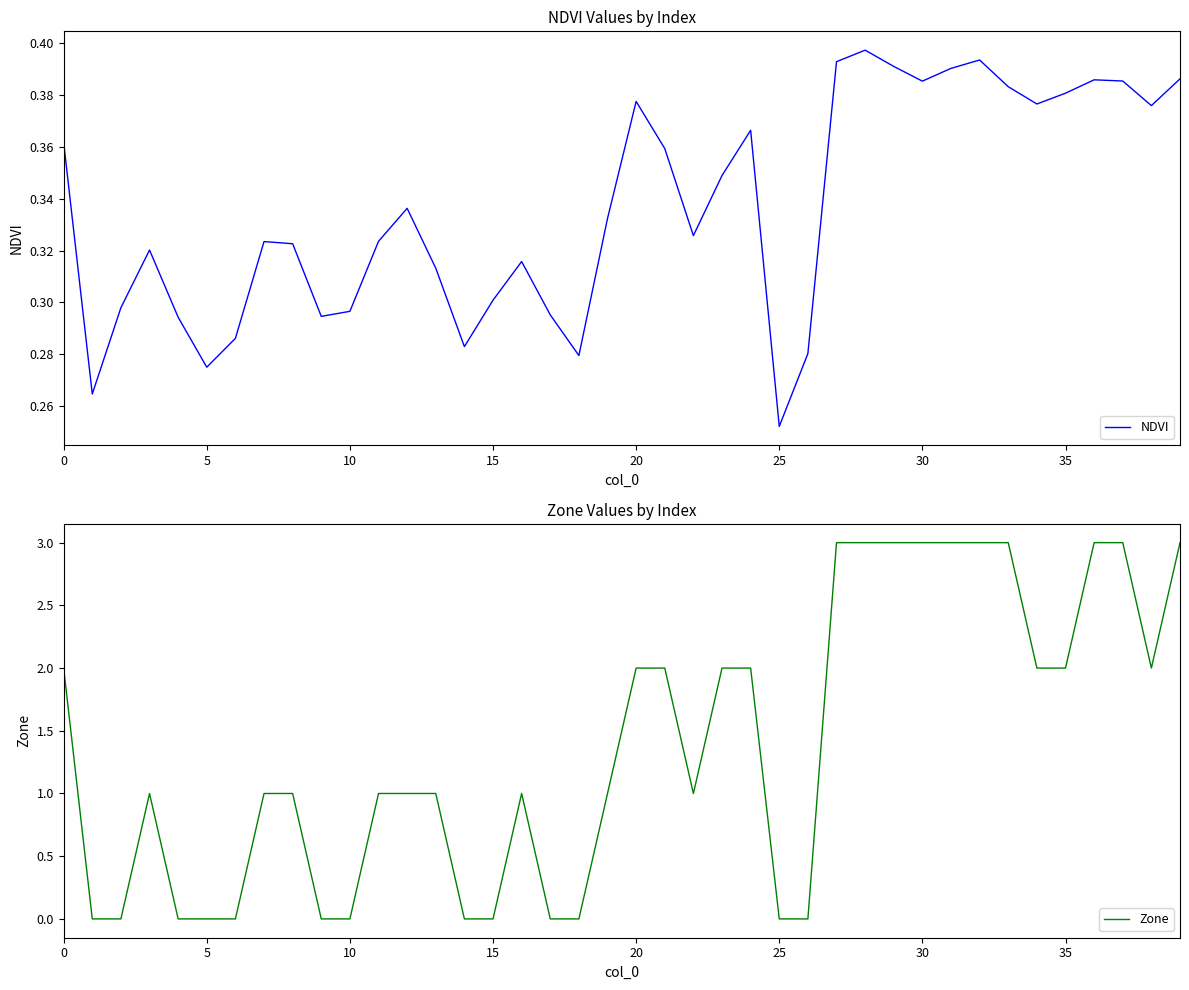

How many values in Zone are above zero?

27